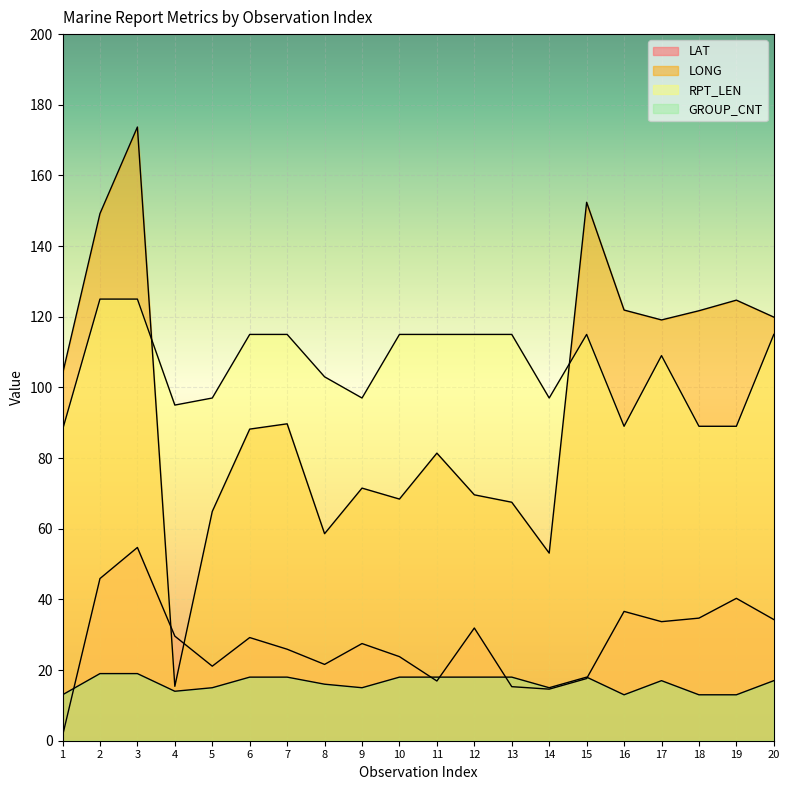

Rank the series by their maximum value, from highest to lowest.

LONG, RPT_LEN, LAT, GROUP_CNT